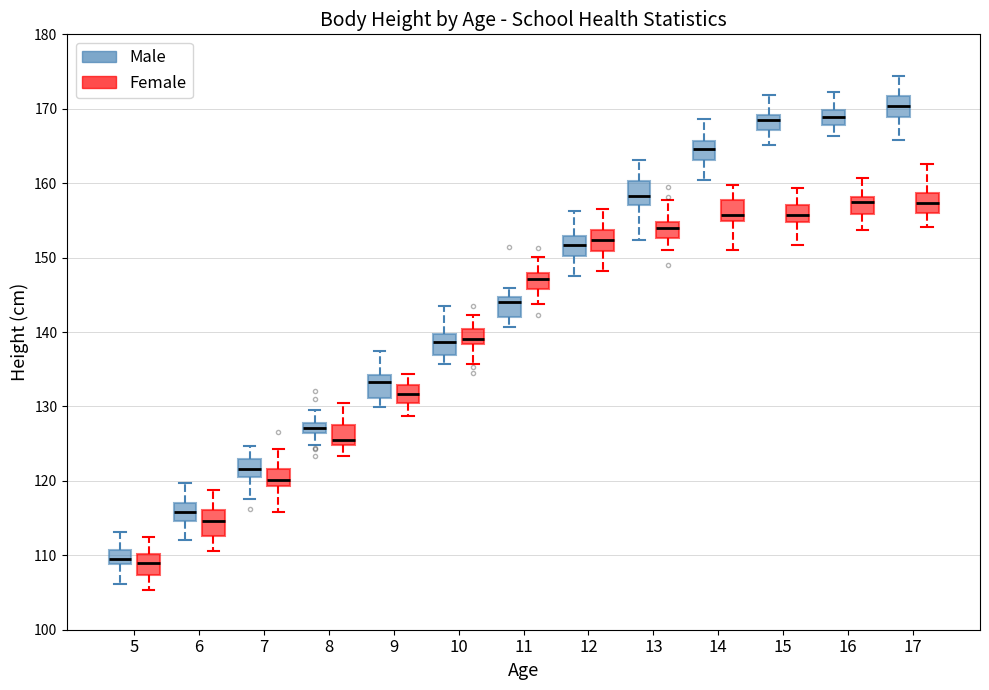

Where is the lower edge of the box for 8 (Male) on the y-axis? The values are not printed on the chart, so give them approximately, as read against the axis.

126